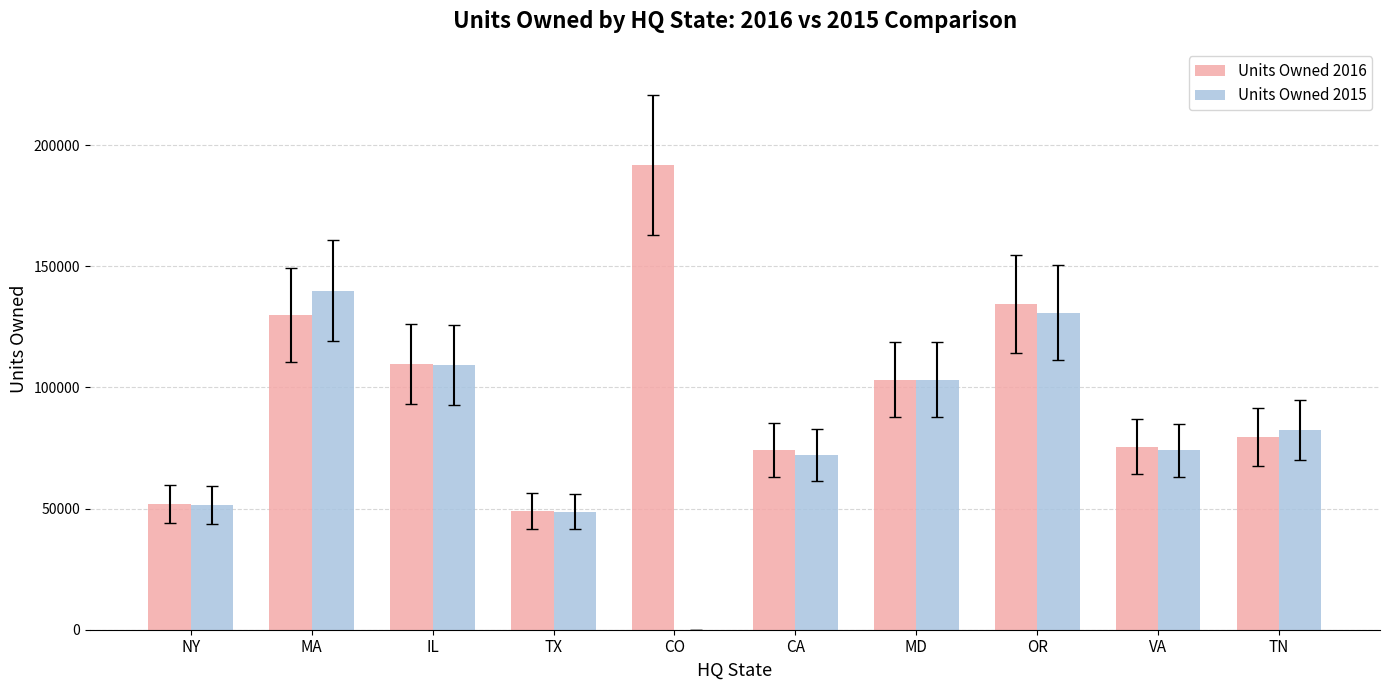

What is the spread (max minus min) of values at MD?

13